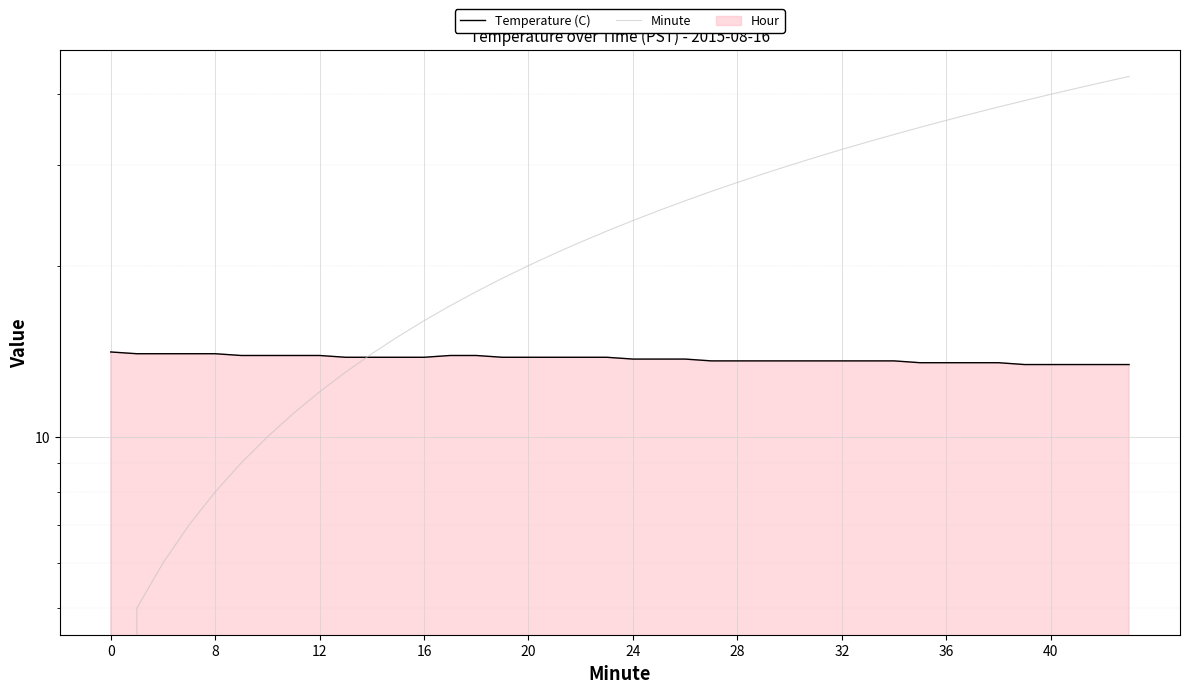

Reading left to right, extract all data points from this chart.

Temperature (C): 14.1	14.0	14.0	14.0	14.0	13.9	13.9	13.9	13.9	13.8	13.8	13.8	13.8	13.9	13.9	13.8	13.8	13.8	13.8	13.8	13.7	13.7	13.7	13.6	13.6	13.6	13.6	13.6	13.6	13.6	13.6	13.5	13.5	13.5	13.5	13.4	13.4	13.4	13.4	13.4
Minute: 0.0	5.0	6.0	7.0	8.0	9.0	10.0	11.0	12.0	13.0	14.0	15.0	16.0	17.0	18.0	19.0	20.0	21.0	22.0	23.0	24.0	25.0	26.0	27.0	28.0	29.0	30.0	31.0	32.0	33.0	34.0	35.0	36.0	37.0	38.0	39.0	40.0	41.0	42.0	43.0